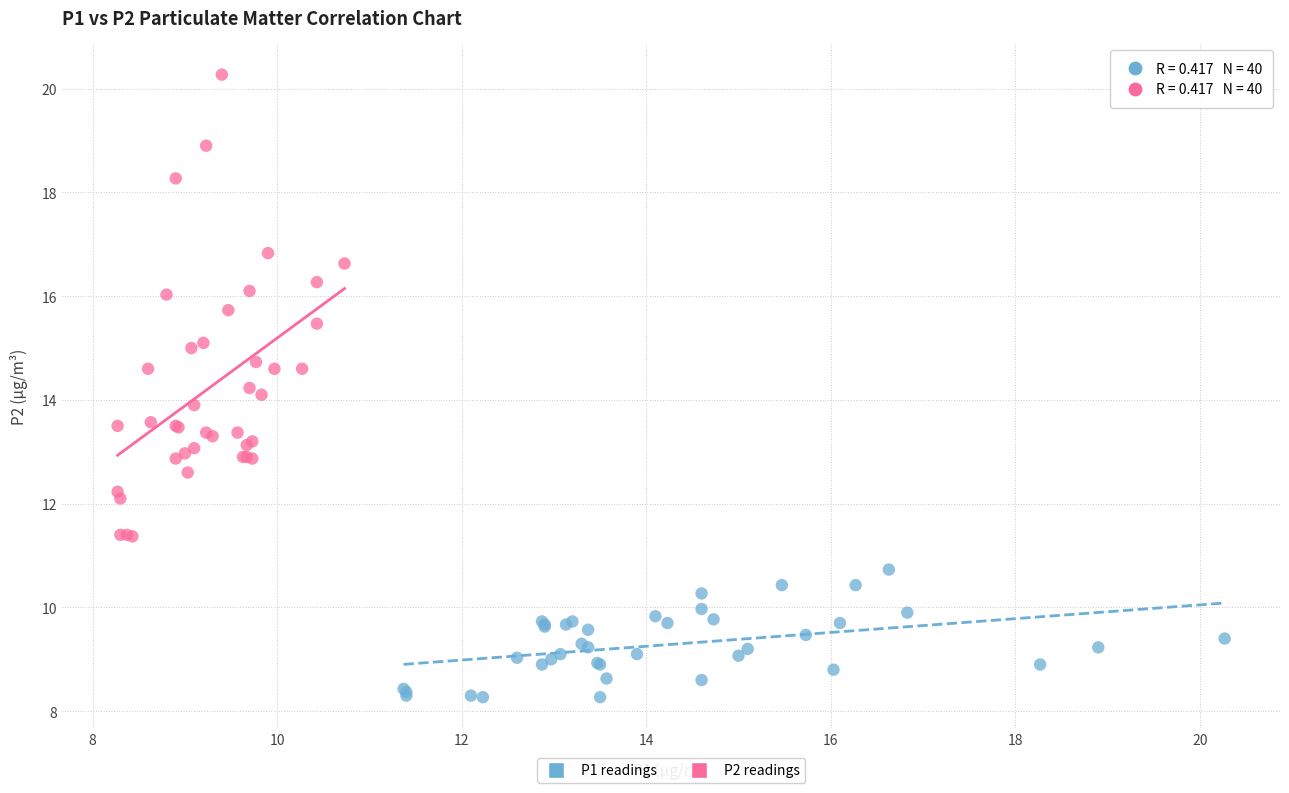

Which series has the largest Y range (max minus min)?

P2 readings